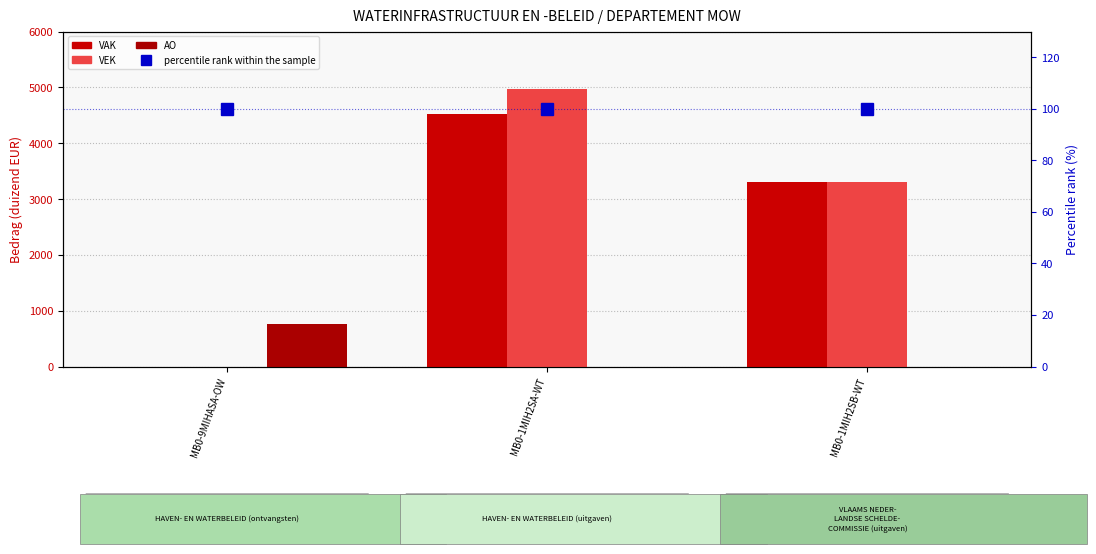

Reading right to left, what are all the values shown in this chart?

VAK: MB0-1MIH2SB-WT=3300	MB0-1MIH2SA-WT=4526	MB0-9MIHASA-OW=0
VEK: MB0-1MIH2SB-WT=3300	MB0-1MIH2SA-WT=4964	MB0-9MIHASA-OW=0
AO: MB0-1MIH2SB-WT=0	MB0-1MIH2SA-WT=0	MB0-9MIHASA-OW=758